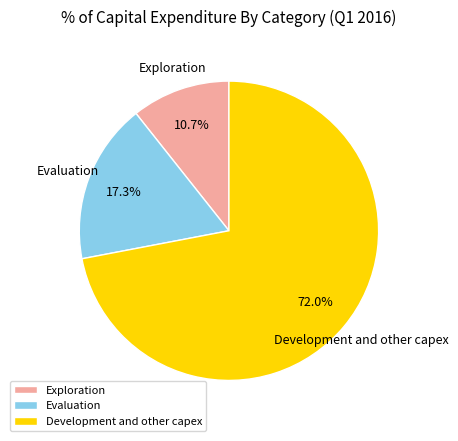

True or false: Evaluation accounts for 12% of the total.

False